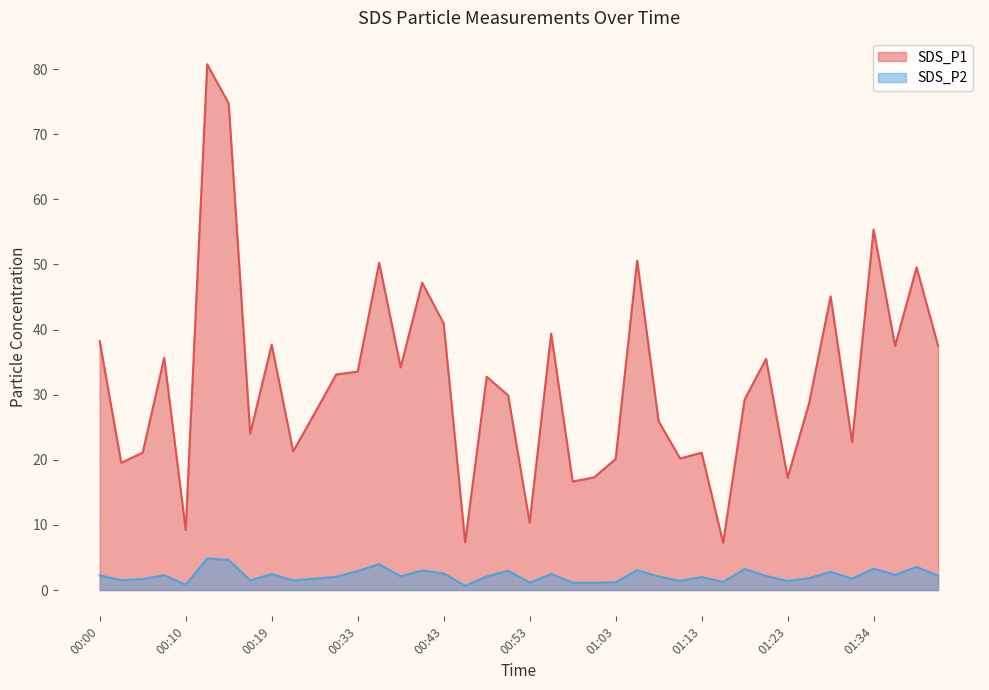

What is the difference between the maximum and minimum values in the SDS_P2 series?

4.2